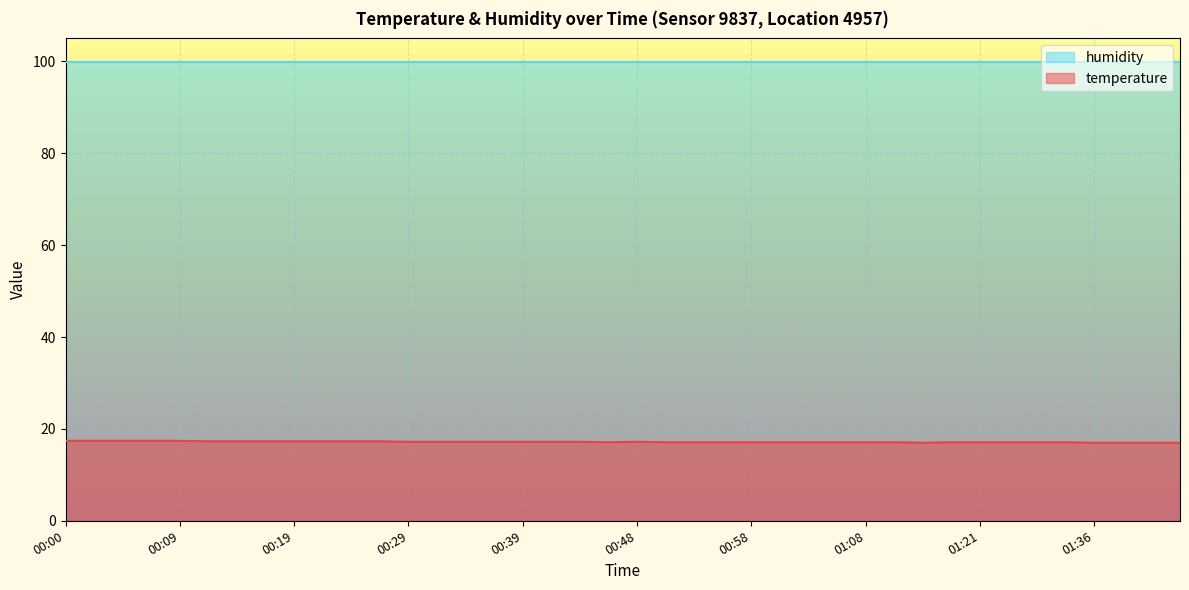

Where is the data nearest to the value 17?

01:16